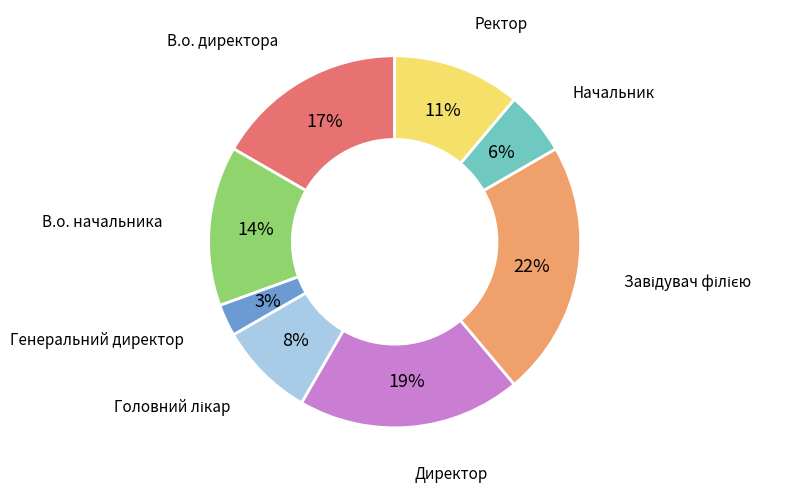

Does any single category account for the majority?

No